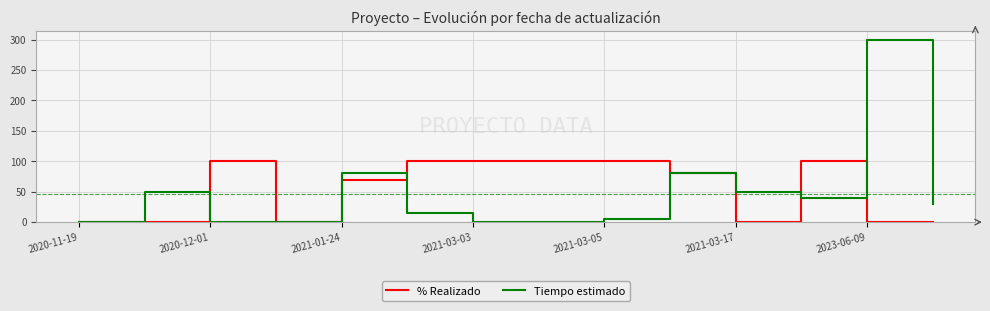

Rank the series by their maximum value, from highest to lowest.

Tiempo estimado, % Realizado